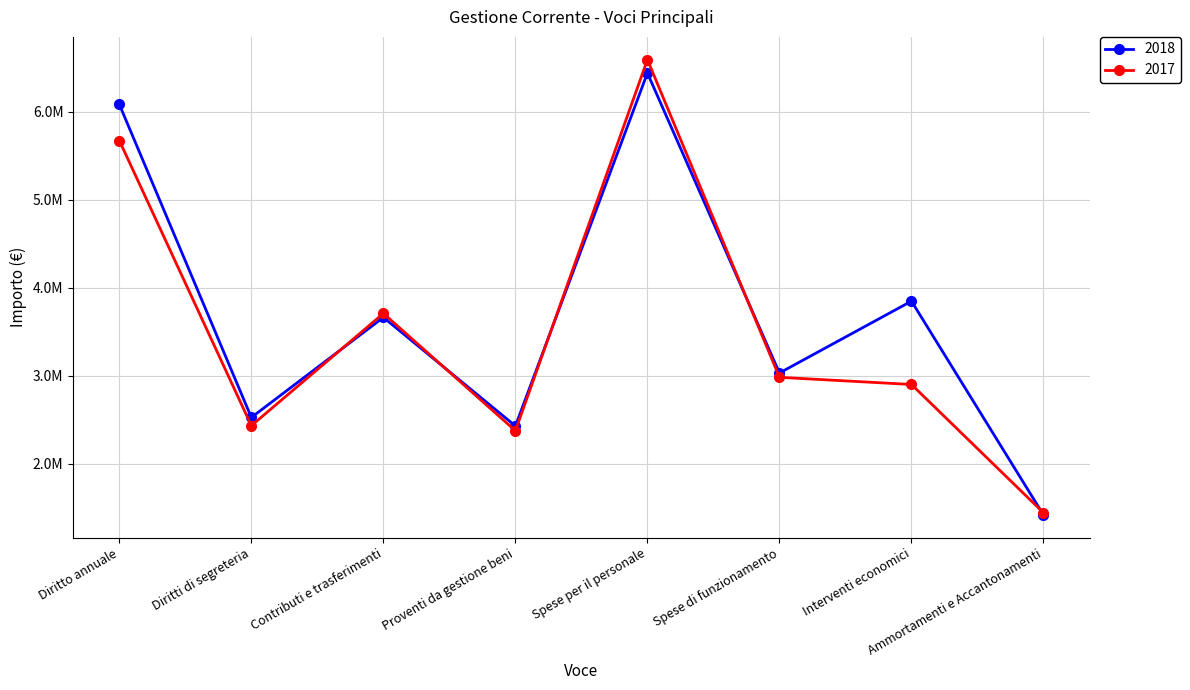

Which series changed the most between Proventi da gestione beni and Spese per il personale?

2017